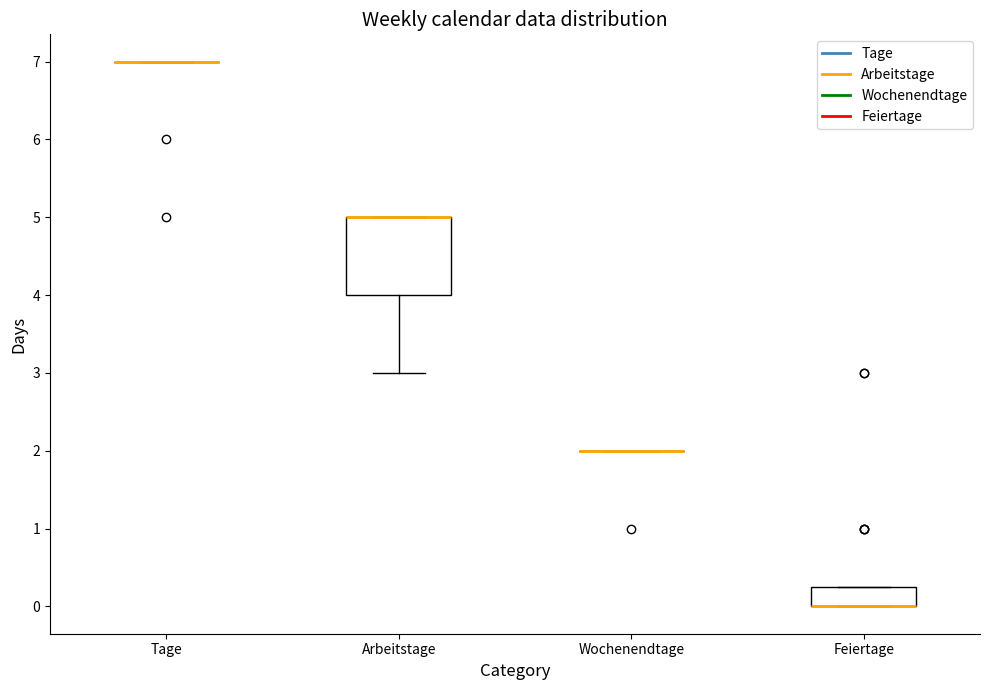

Reading left to right, read every box against the y-axis: the position of its median line, the range the box covers, and the ends of its whiskers. The values are not printed on the chart, so give them approximately, as read against the axis.

Tage: box collapsed to a line at 7.0, whiskers 7.0 to 7.0
Arbeitstage: median 5.0 (drawn on the box's upper edge), box 4.0 to 5.0, whiskers 3.0 to 5.0
Wochenendtage: box collapsed to a line at 2.0, whiskers 2.0 to 2.0
Feiertage: median 0.0 (drawn on the box's lower edge), box 0.0 to 0.3, whiskers 0.0 to 0.3